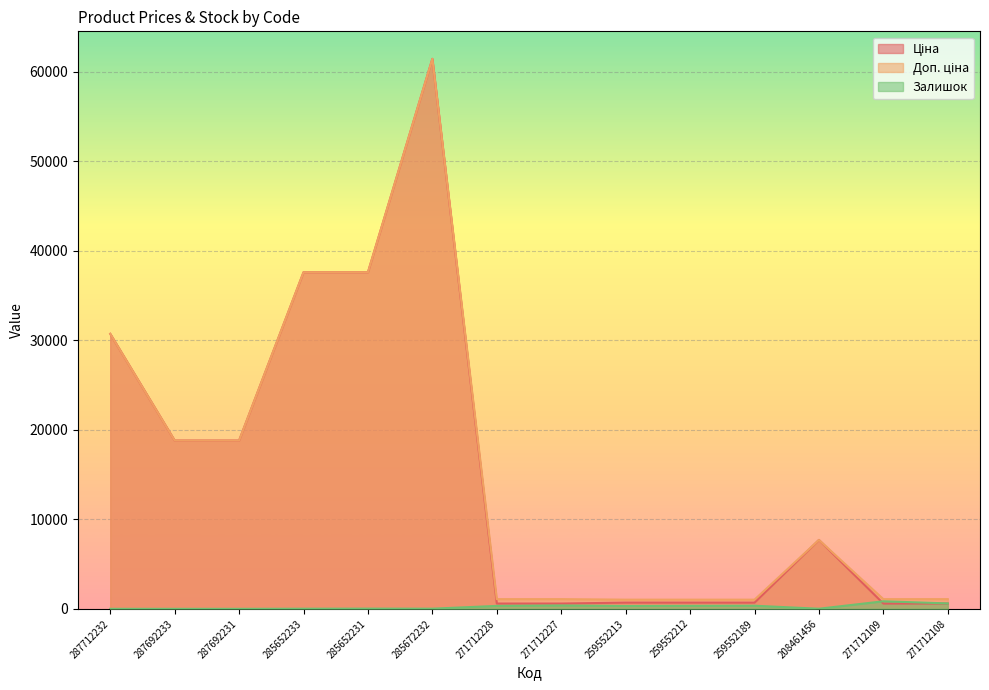

Which series changed the most between 285652233 and 271712227?

Ціна